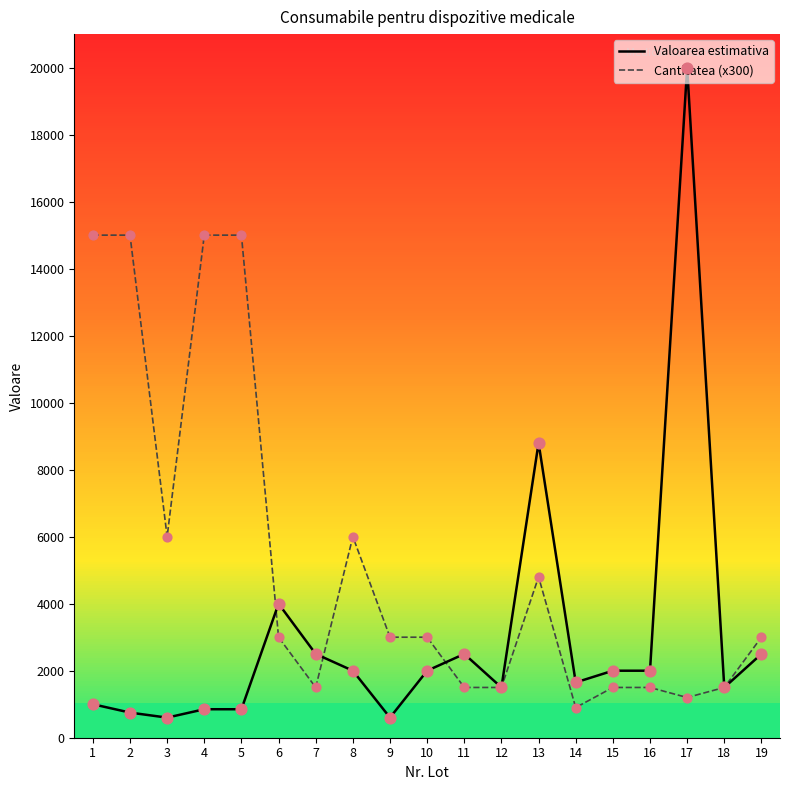

What is the spread (max minus min) of values at 17?

18800.0